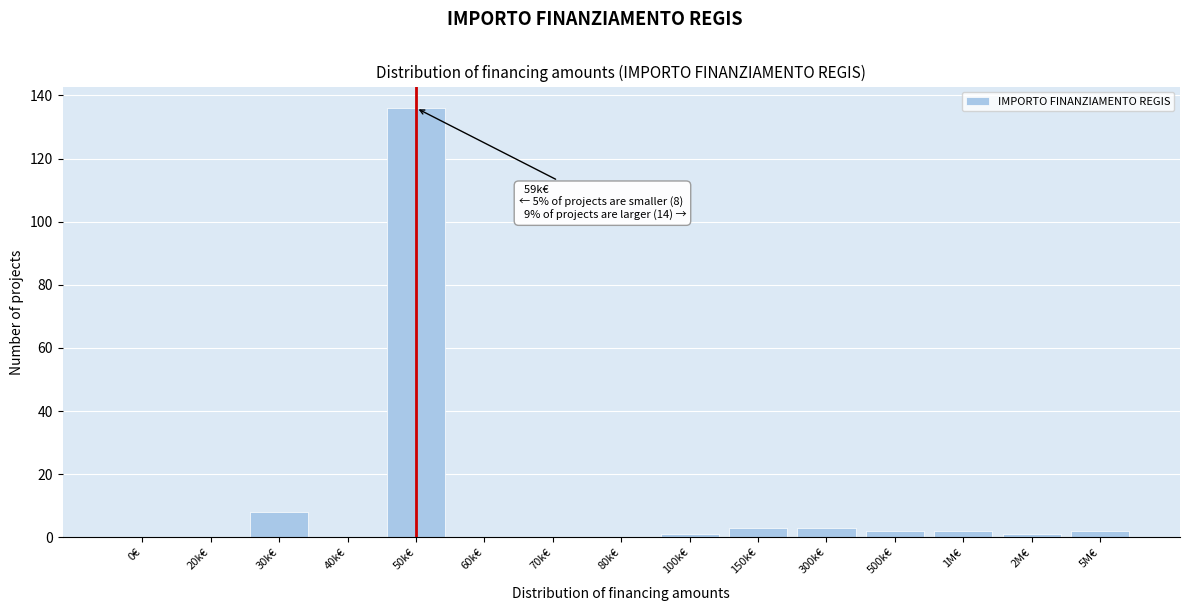

Reading right to left, list all the values displayed in this chart.

5M€=2	2M€=1	1M€=2	500k€=2	300k€=3	150k€=3	100k€=1	80k€=0	70k€=0	60k€=0	50k€=136	40k€=0	30k€=8	20k€=0	0€=0